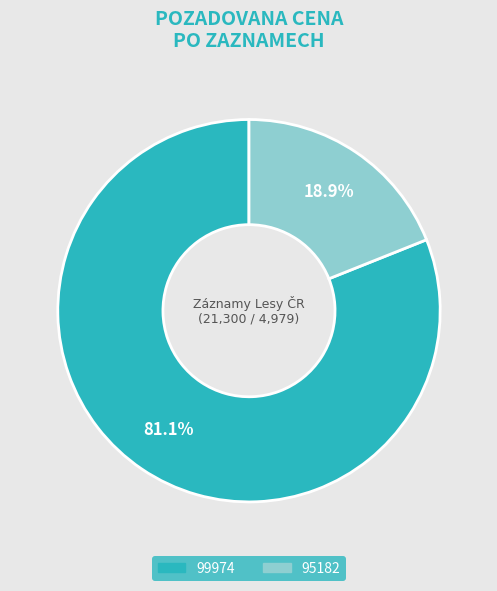

What is the smallest slice in the pie chart?

95182